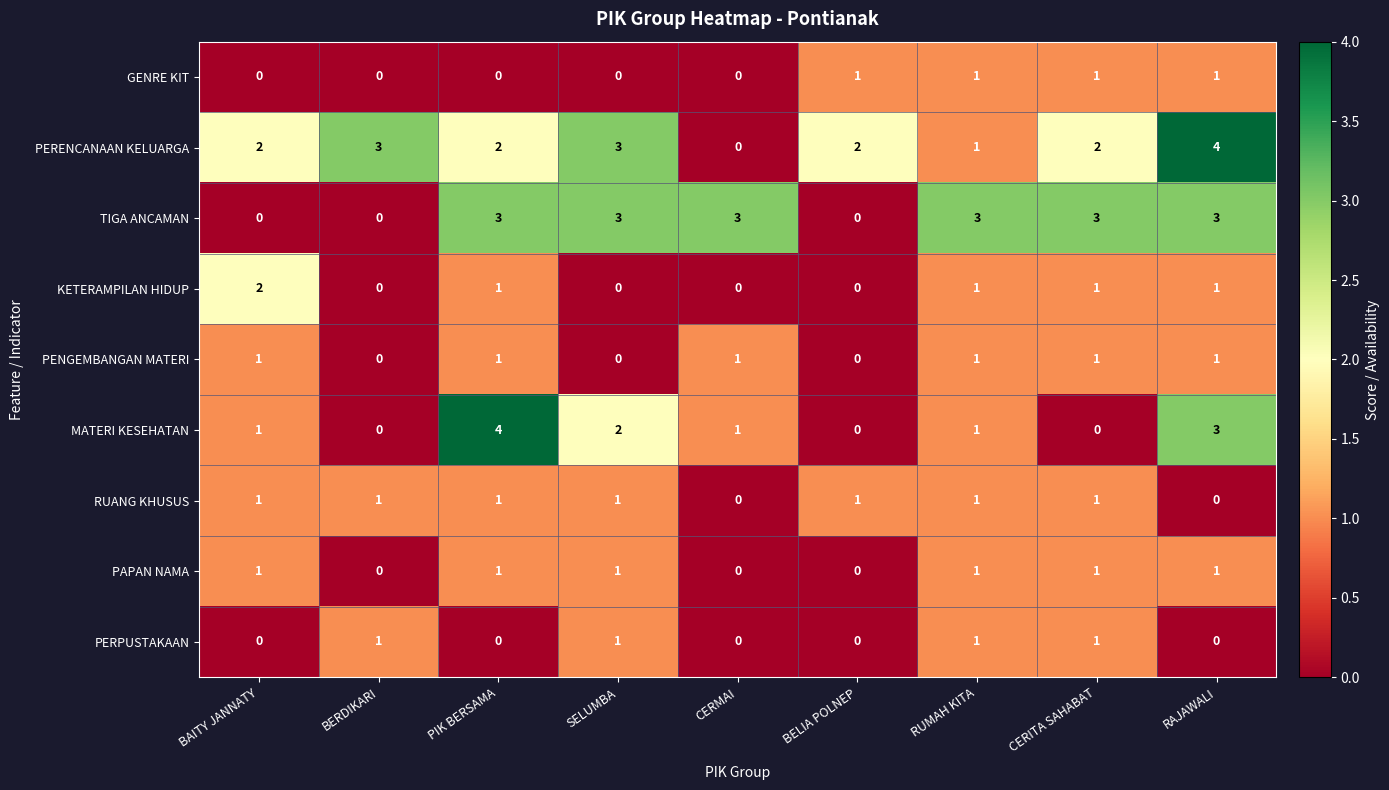

What is the difference between the highest and lowest values at RAJAWALI?

4